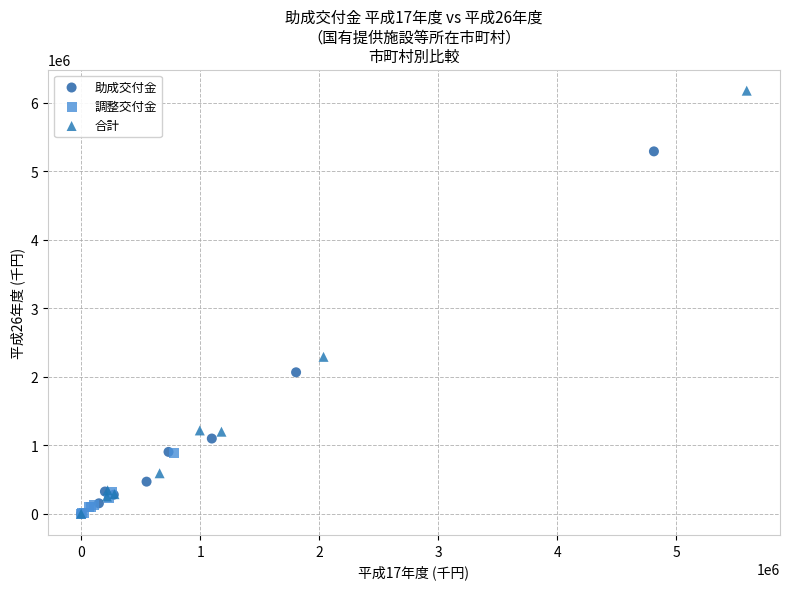

Which series has the largest Y range (max minus min)?

合計